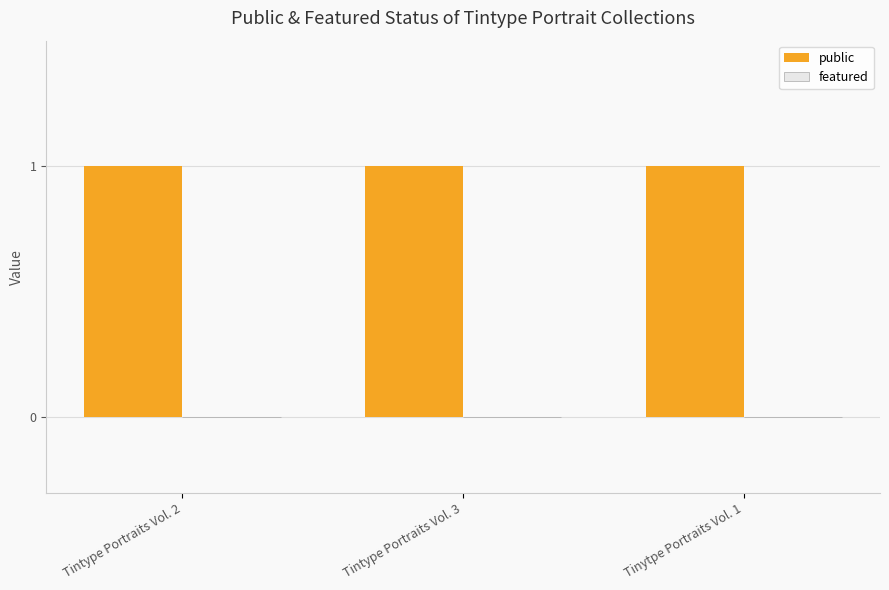

What is the sum of the public values at Tinytpe Portraits Vol. 1 and Tintype Portraits Vol. 3?

2